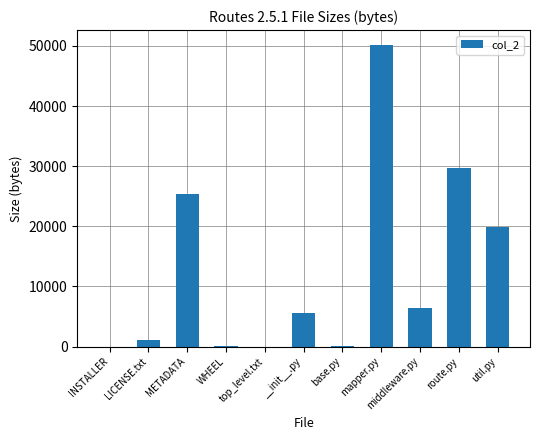

Where does the data first go above 5541?

METADATA